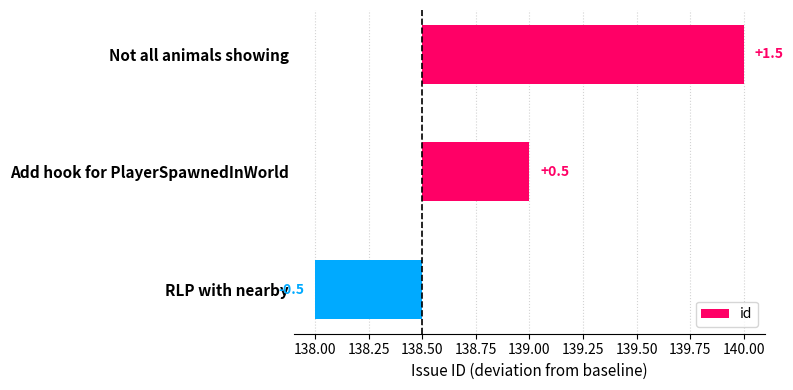

How many values are above zero?

2